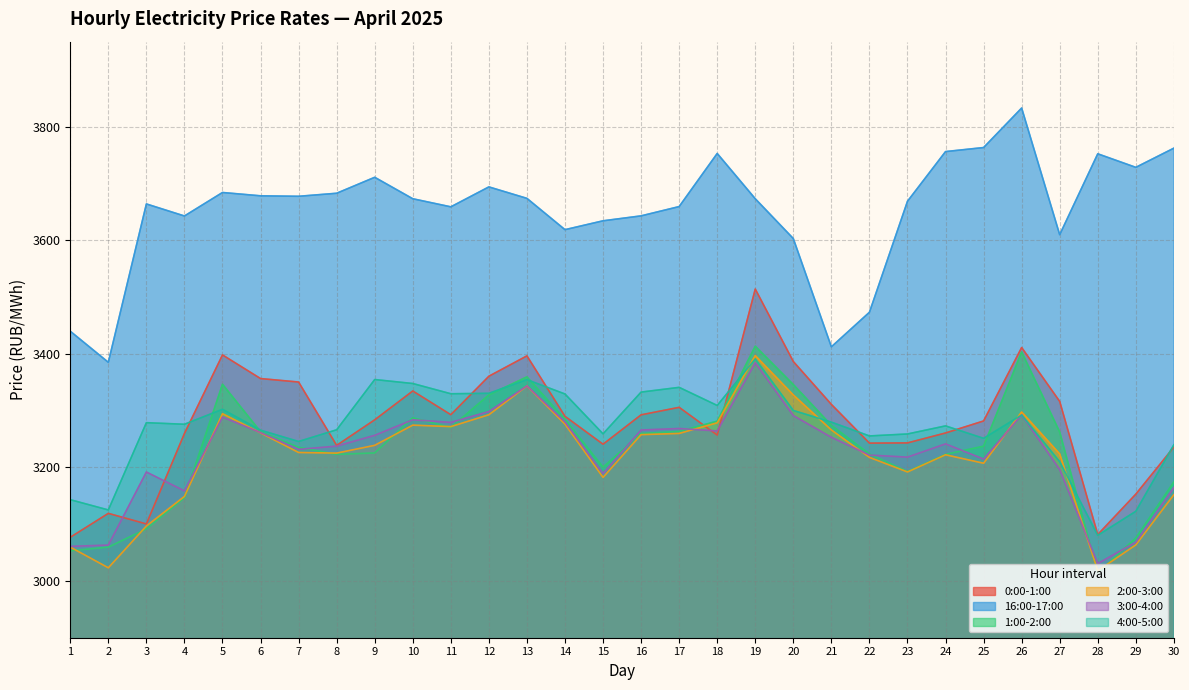

True or false: 16:00-17:00 has more than 1 interior local peaks.

True